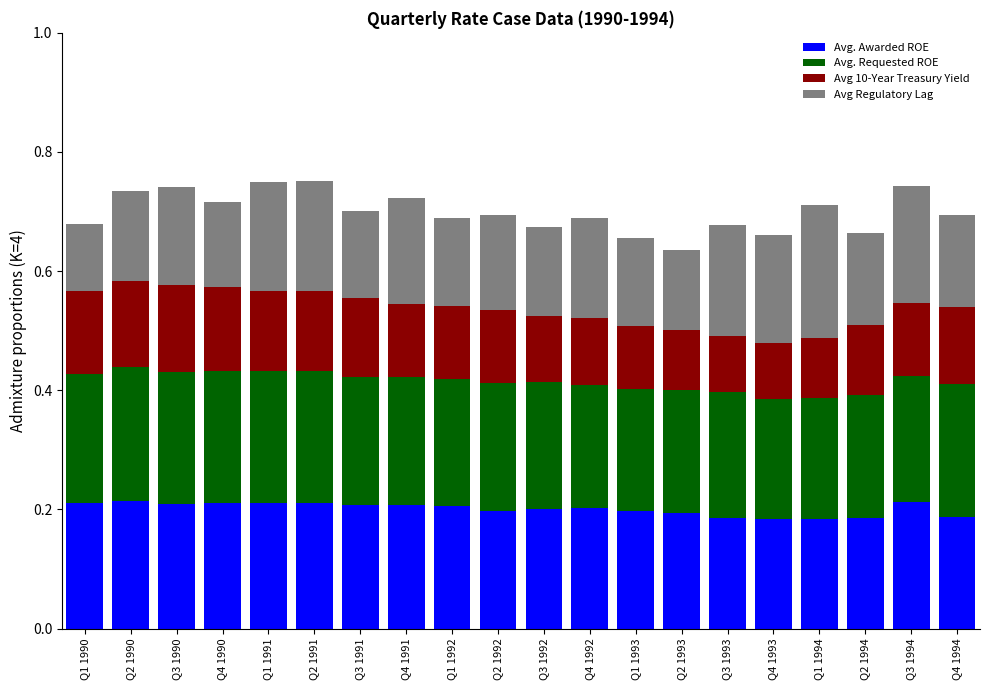

The value of Avg. Awarded ROE at Q3 1991 is 0.1. True or false?

False